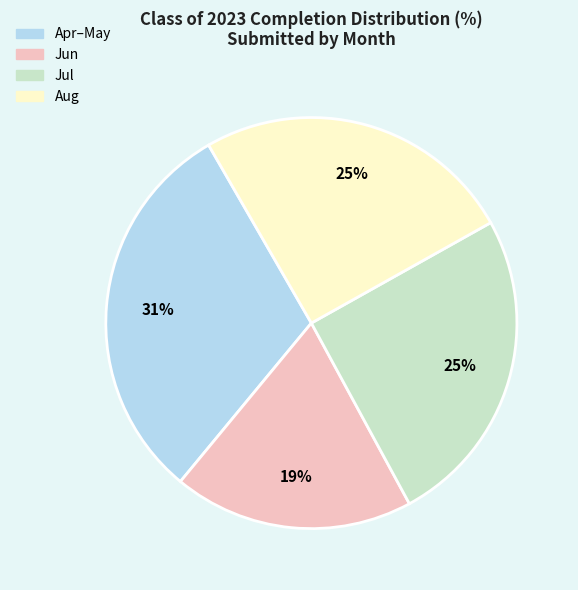

Is there a majority slice in this chart?

No